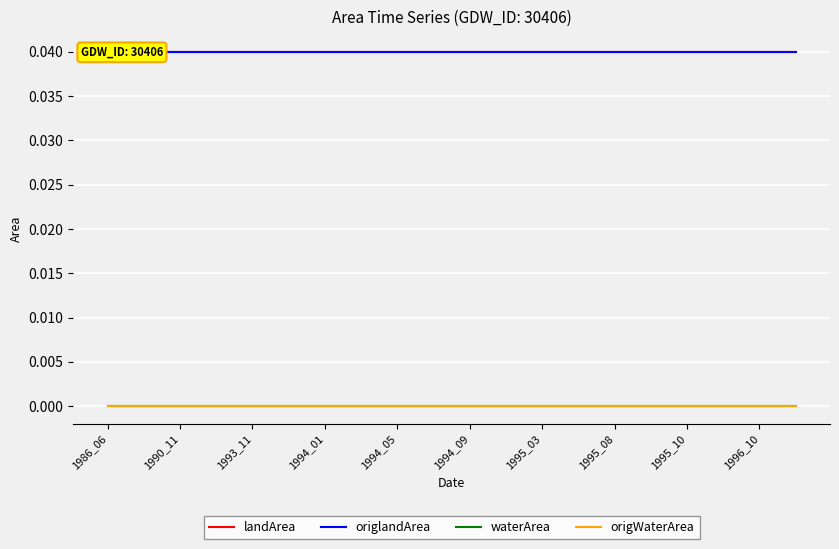

At which category is the sum across all series the highest?

1986_06